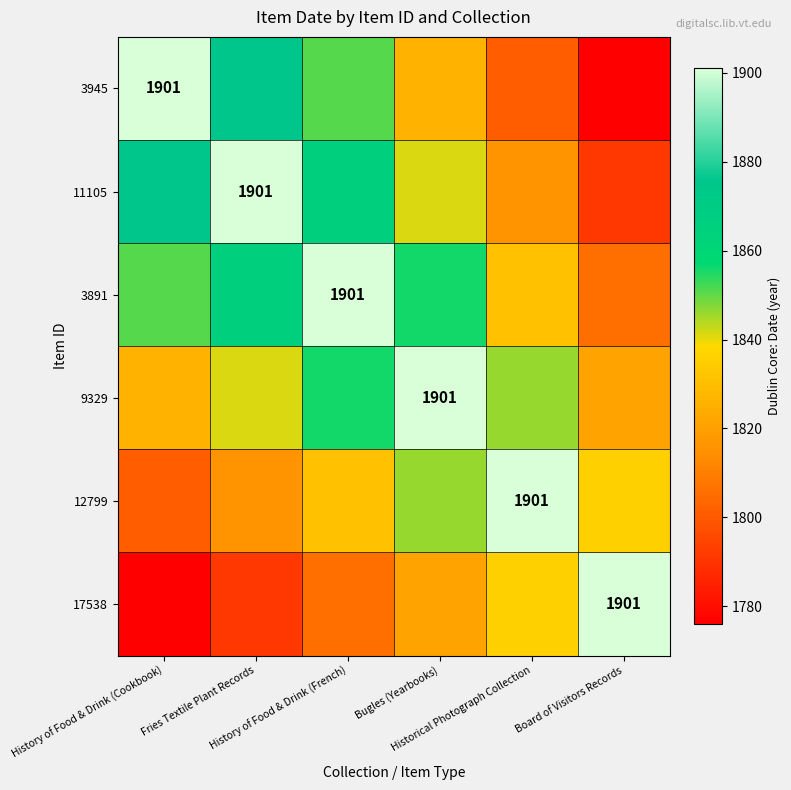

At how many categories does at least one series exceed 1866?

6